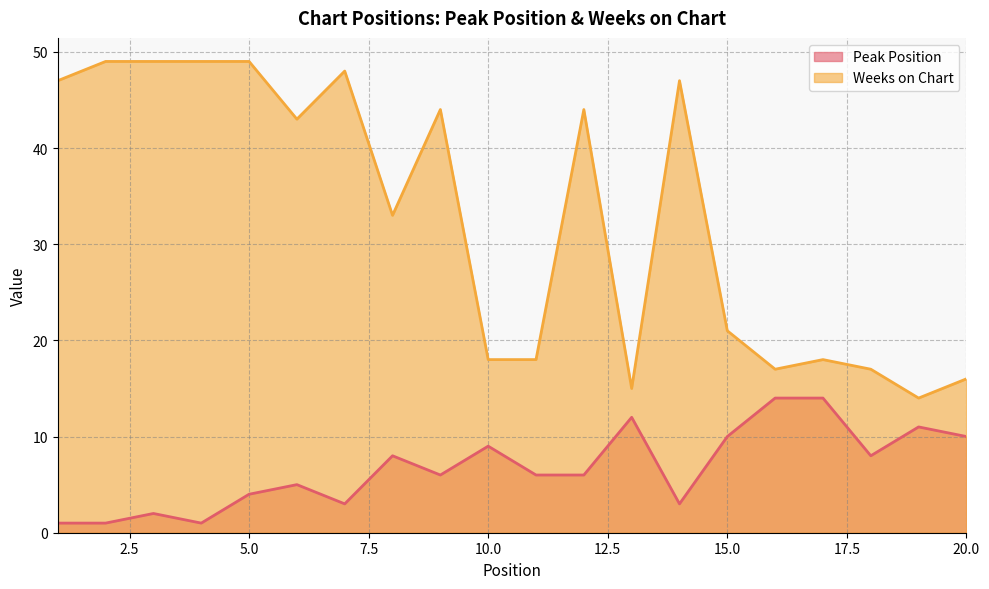

How many data points in Weeks on Chart are less than 43?

10